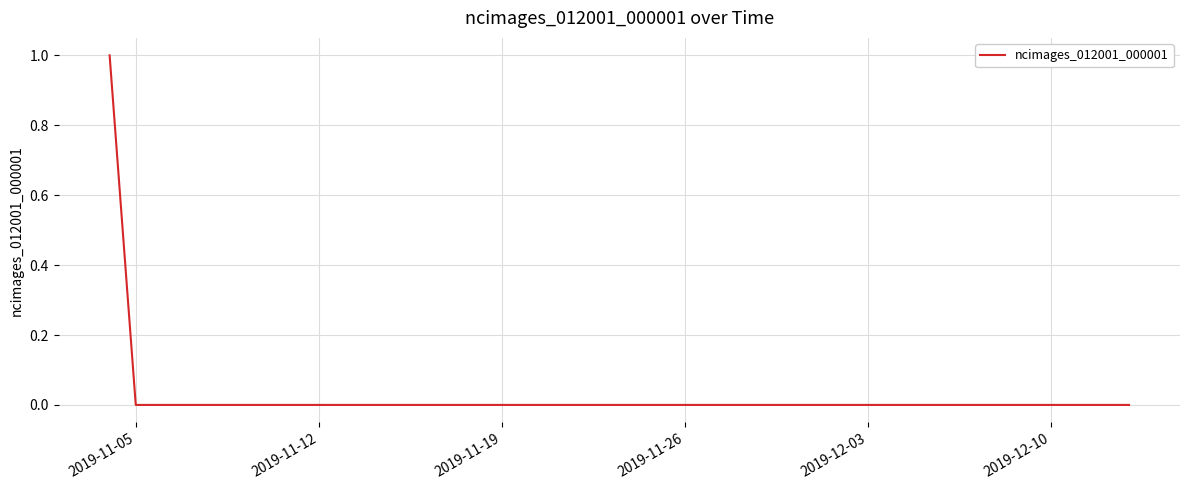

Is it true that the value at 2019-11-12 is 1?

False